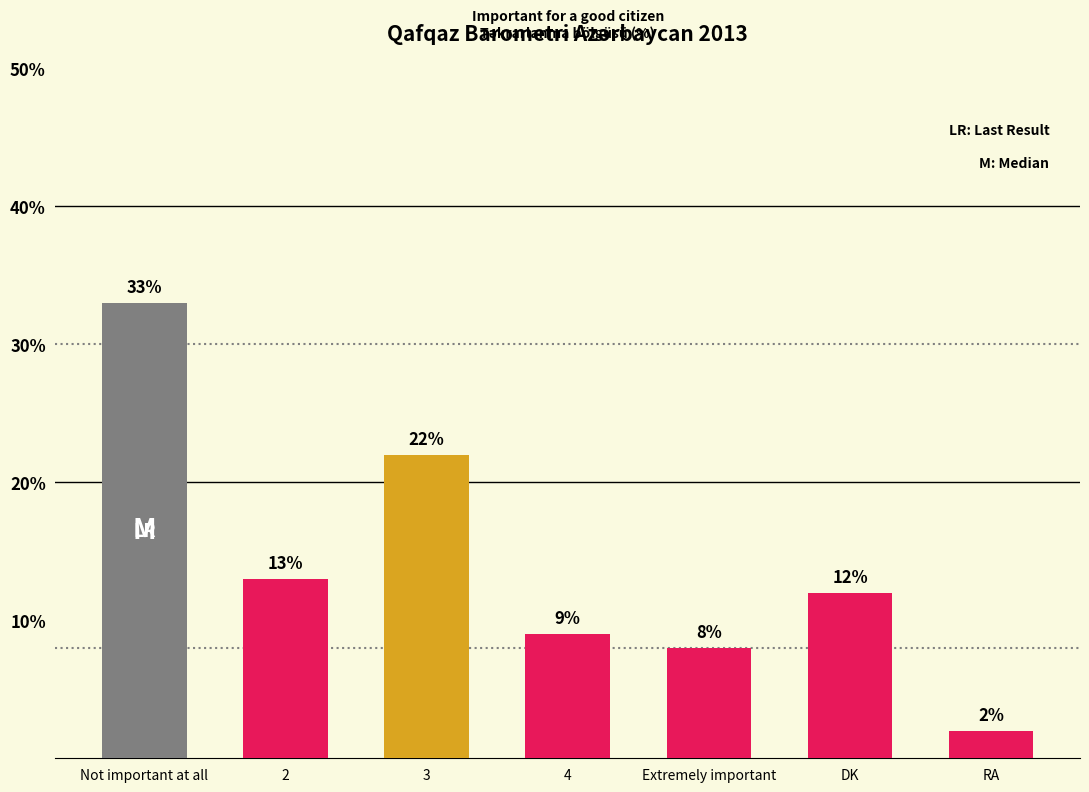

Is it true that the value at RA is 2?

True